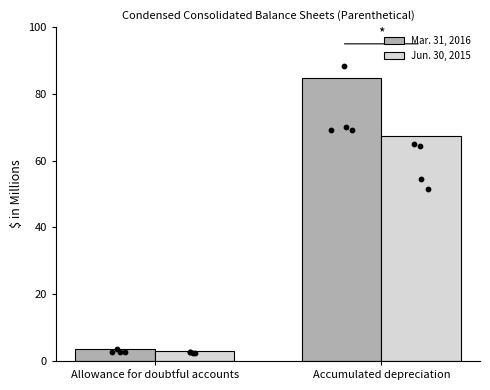

At how many categories does at least one series exceed 29?

1